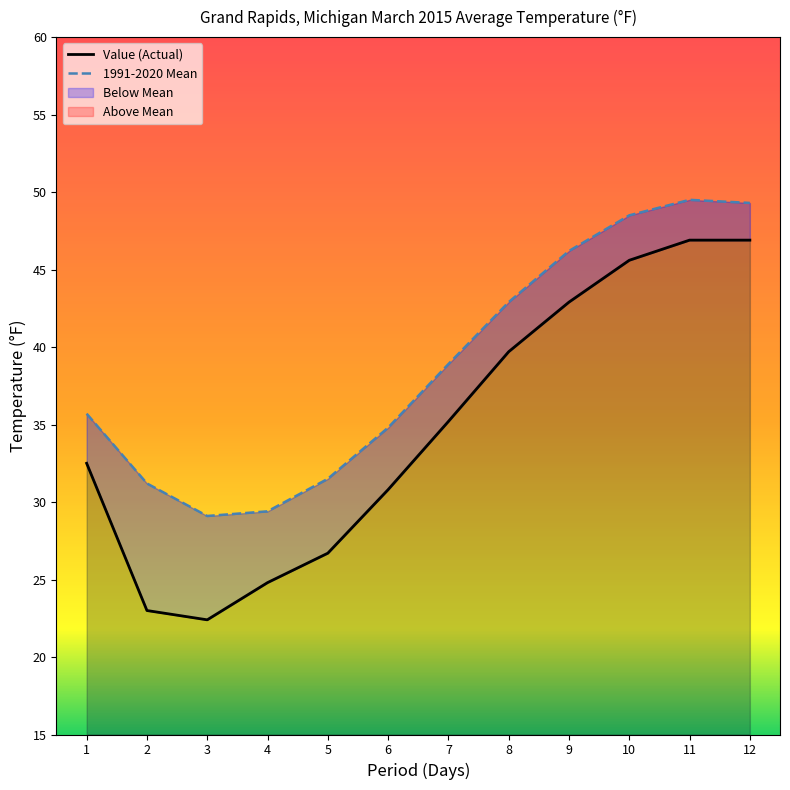

Between 6 and 1, which is larger?

1